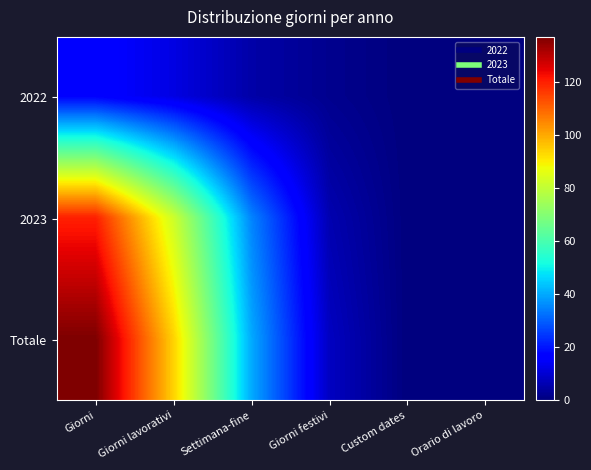

Rank the series at Custom dates from lowest to highest value.

2022, 2023, Totale